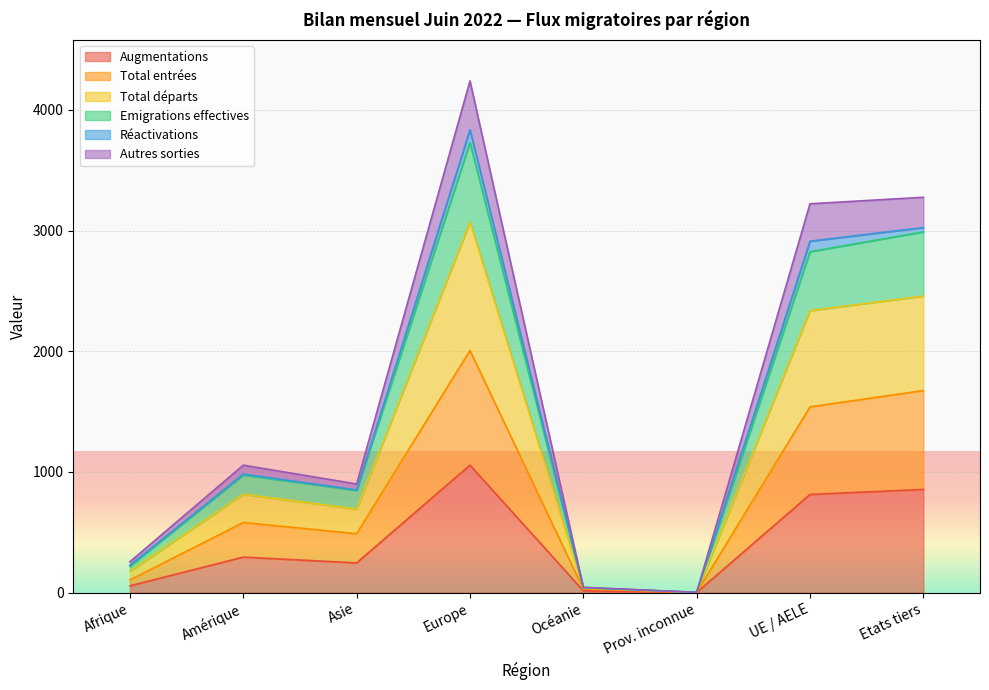

What is the highest value of the Augmentations series?

1056